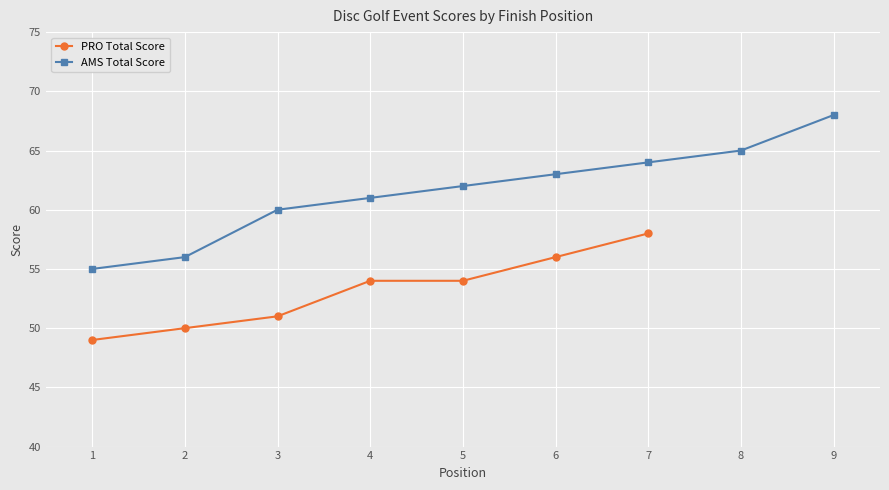

At which label does PRO Total Score reach its peak?

7